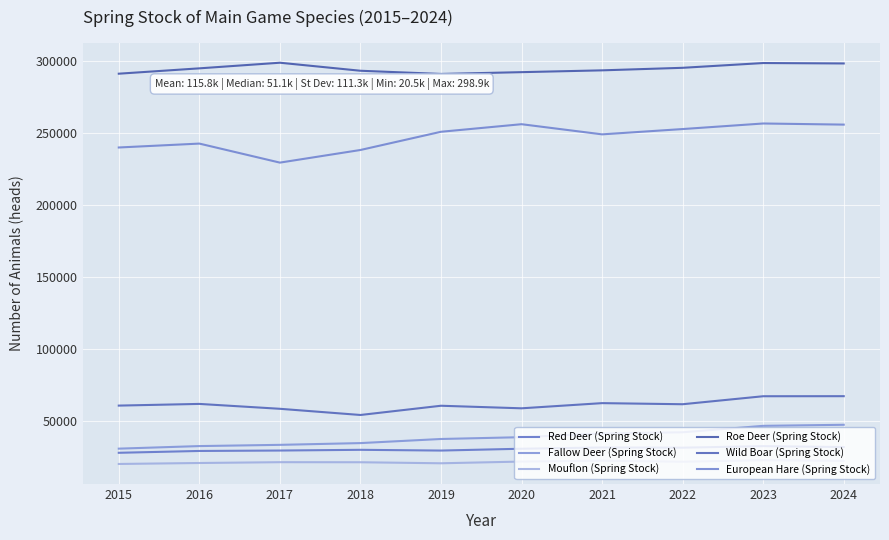

True or false: Roe Deer (Spring Stock) has a value of 298347 at 2024.

True